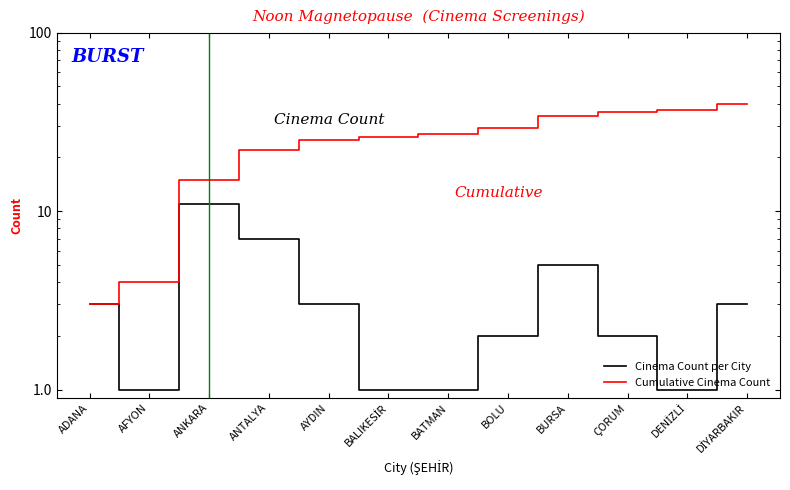

Reading right to left, extract all data points from this chart.

Cinema Count per City: 3	1	2	5	2	1	1	3	7	11	1	3
Cumulative Cinema Count: 40	37	36	34	29	27	26	25	22	15	4	3